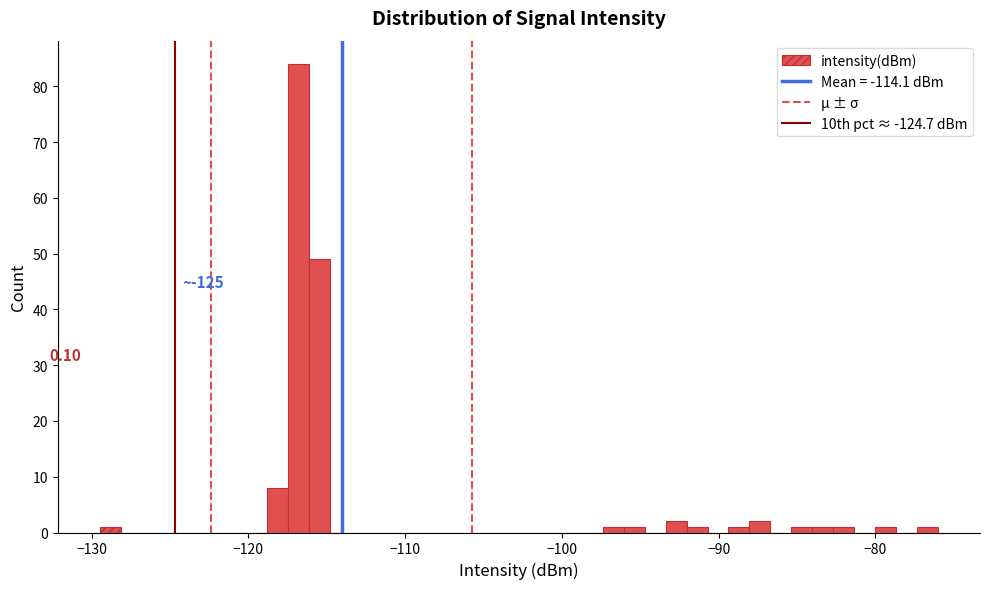

Around what value on the x-axis is the tallest bar? Give the approximate position of its centre, as read against the axis.

-117